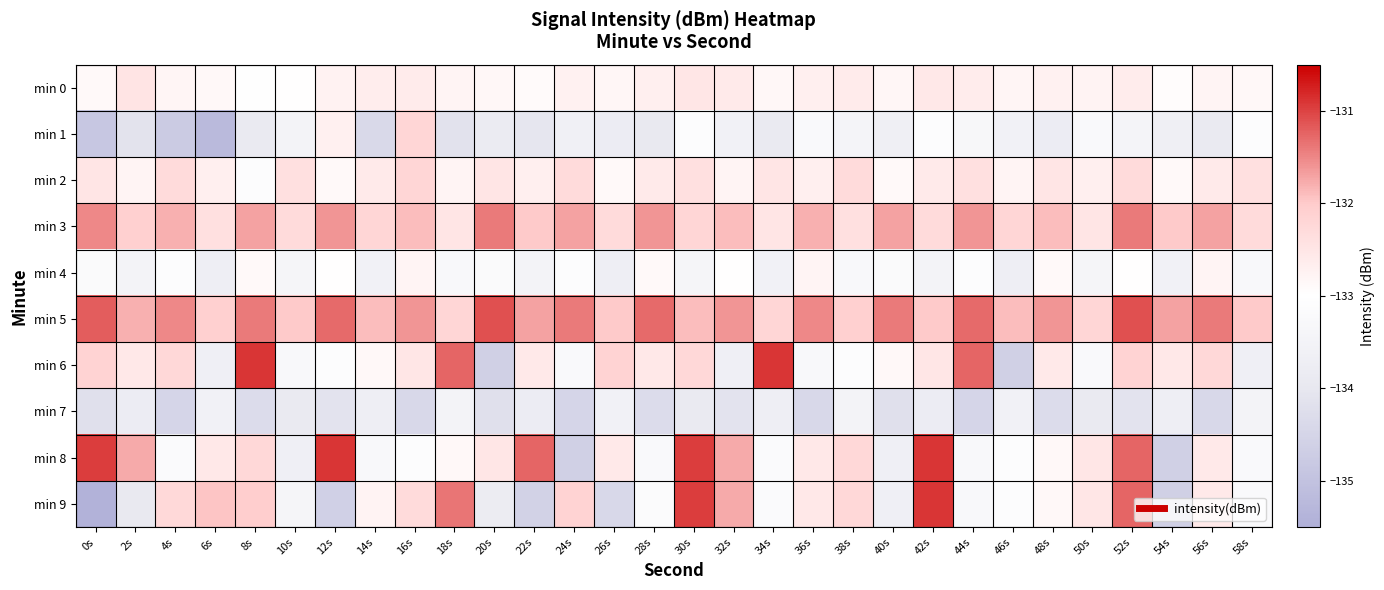

Rank the series by their maximum value, from highest to lowest.

min 6, min 8, min 9, min 5, min 3, min 2, min 1, min 0, min 4, min 7